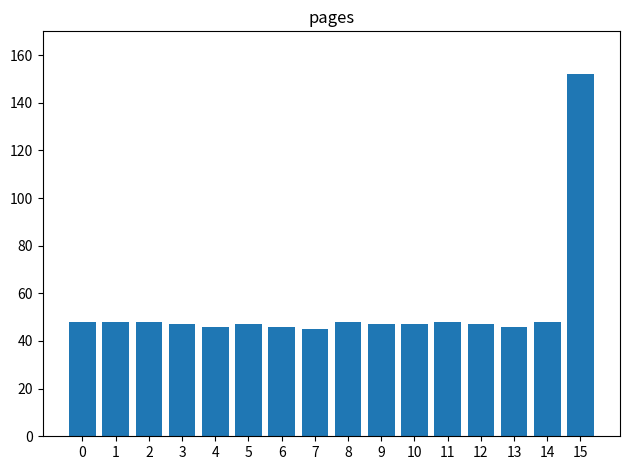

Approximately how many times larger is the value at 14 compared to 1?

1.0